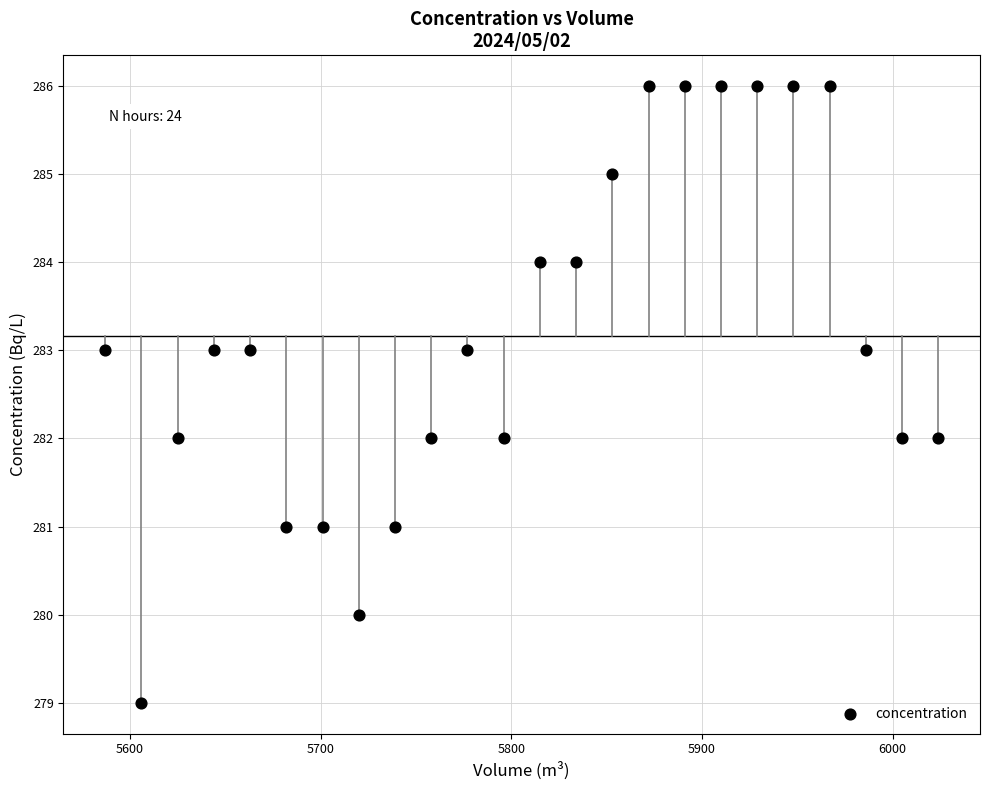

What is the range of X values (max minus min)?

437